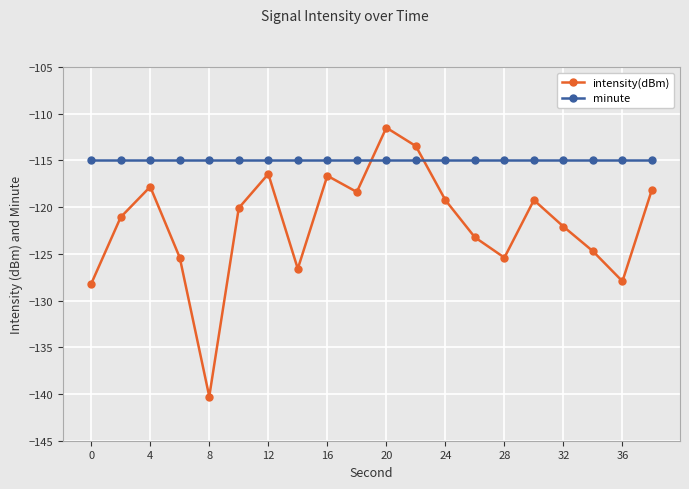

Which series ends up on top after the final intersection of minute and intensity(dBm)?

minute